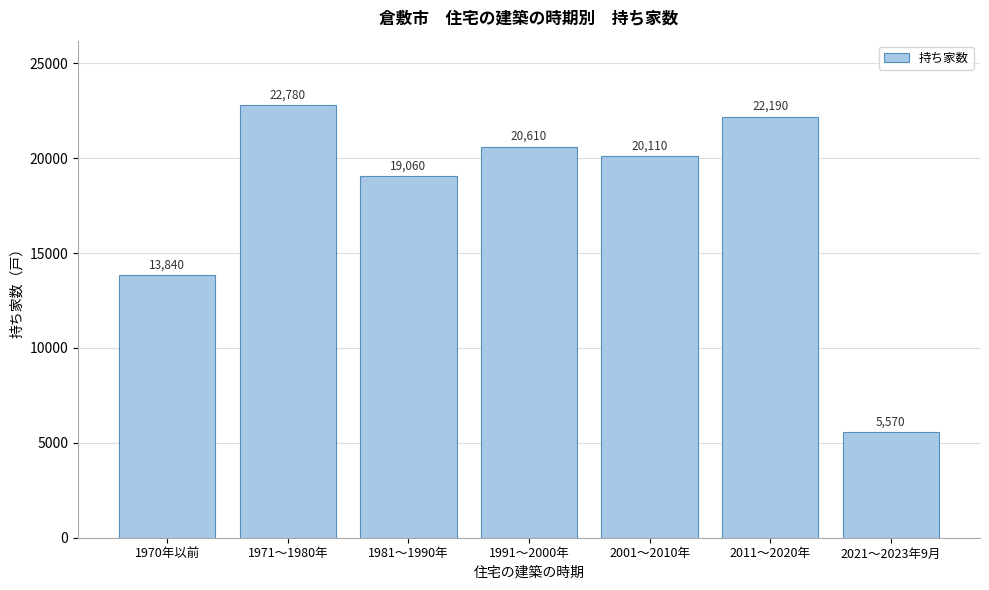

Reading left to right, what are all the values shown in this chart?

1970年以前=13840	1971～1980年=22780	1981～1990年=19060	1991～2000年=20610	2001～2010年=20110	2011～2020年=22190	2021～2023年9月=5570